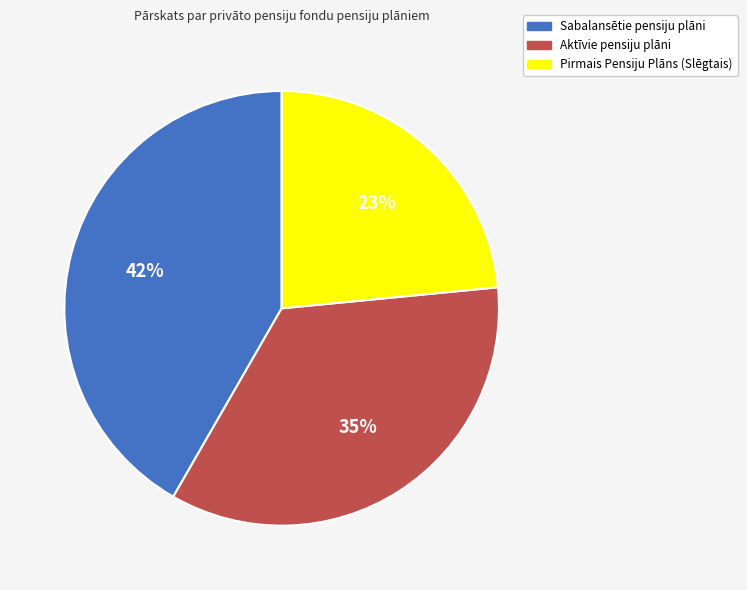

Between Aktīvie pensiju plāni and Sabalansētie pensiju plāni, which is larger?

Sabalansētie pensiju plāni